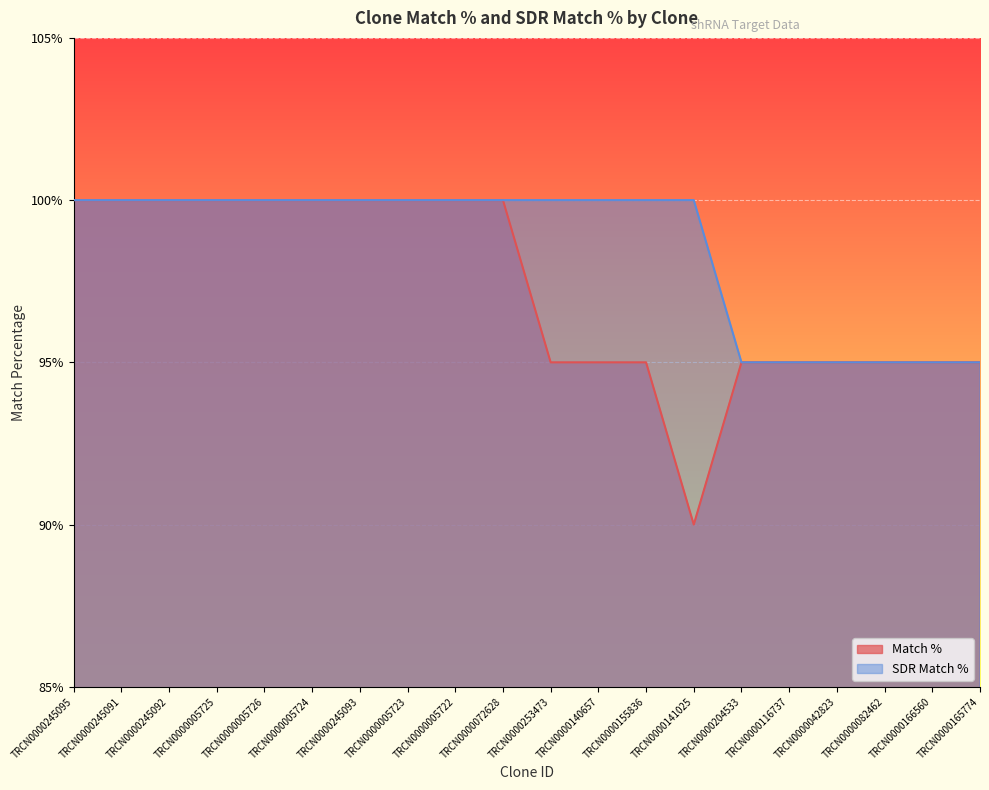

Does the chart display data point markers on the line(s)?

No